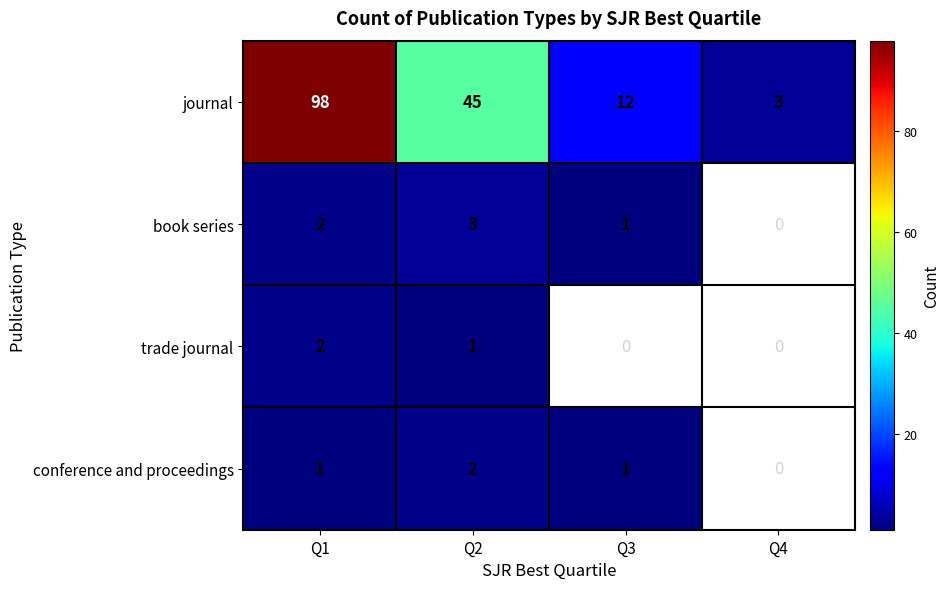

Is the value of book series at Q1 greater than the value of trade journal at Q2?

Yes